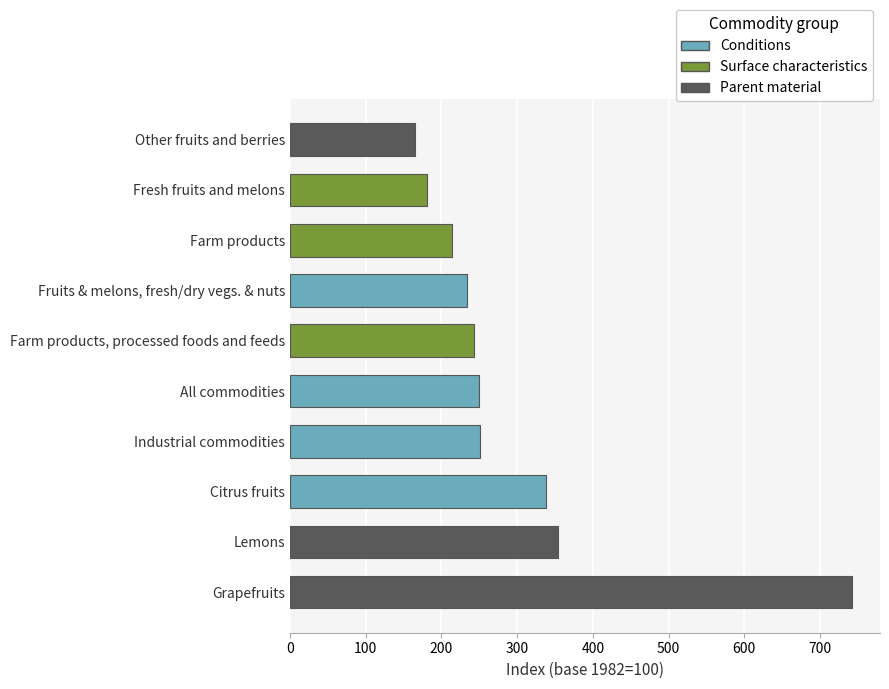

Are the bars grouped side by side (vs. stacked)?

No